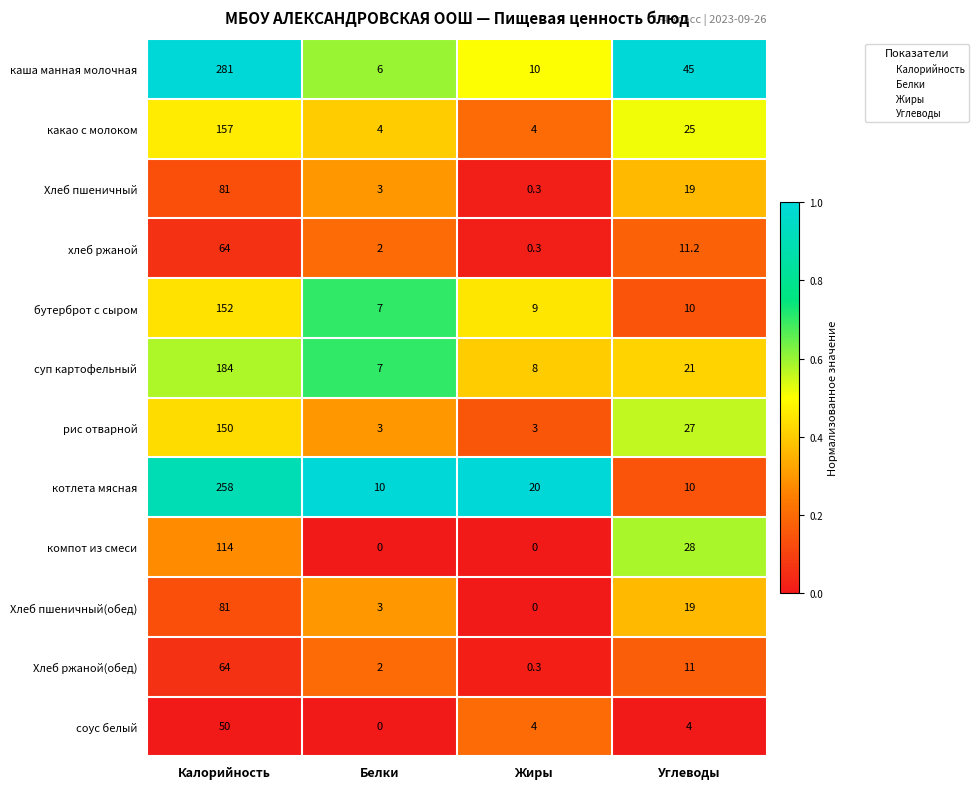

What is the highest value of the соус белый series?

50.0